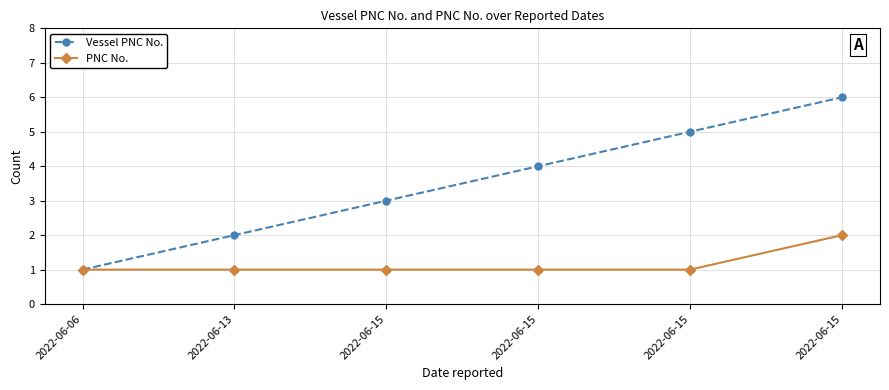

How many lines are shown in the chart?

2